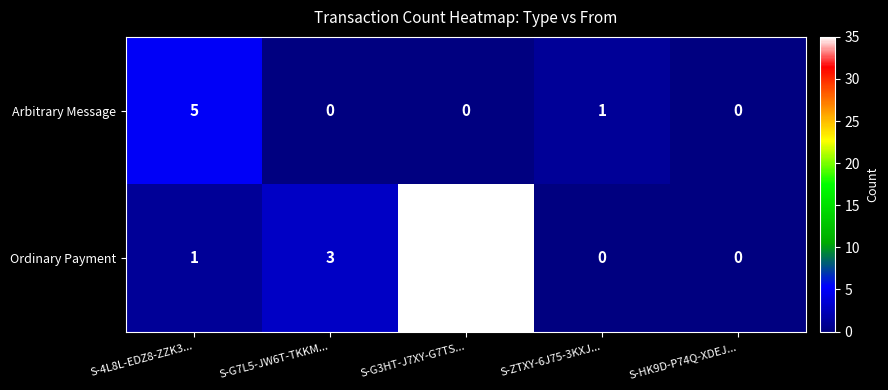

At which category is the sum across all series the highest?

S-G3HT-J7XY-G7TS...